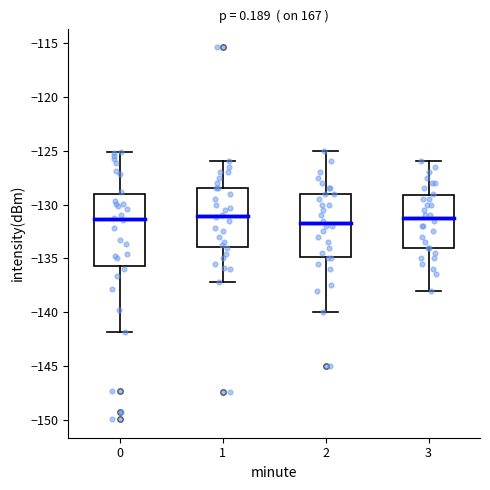

Reading left to right, transcribe this box plot: for each box, give where its median line is, the range the box spans, and where its two whiskers end, as read against the y-axis. The values are not printed on the chart, so give them approximately, as read against the axis.

0: median -131.5, box -135.5 to -129.0, whiskers -142.0 to -125.0
1: median -131.0, box -134.0 to -128.5, whiskers -137.0 to -126.0
2: median -131.5, box -135.0 to -129.0, whiskers -140.0 to -125.0
3: median -131.0, box -134.0 to -129.0, whiskers -138.0 to -126.0